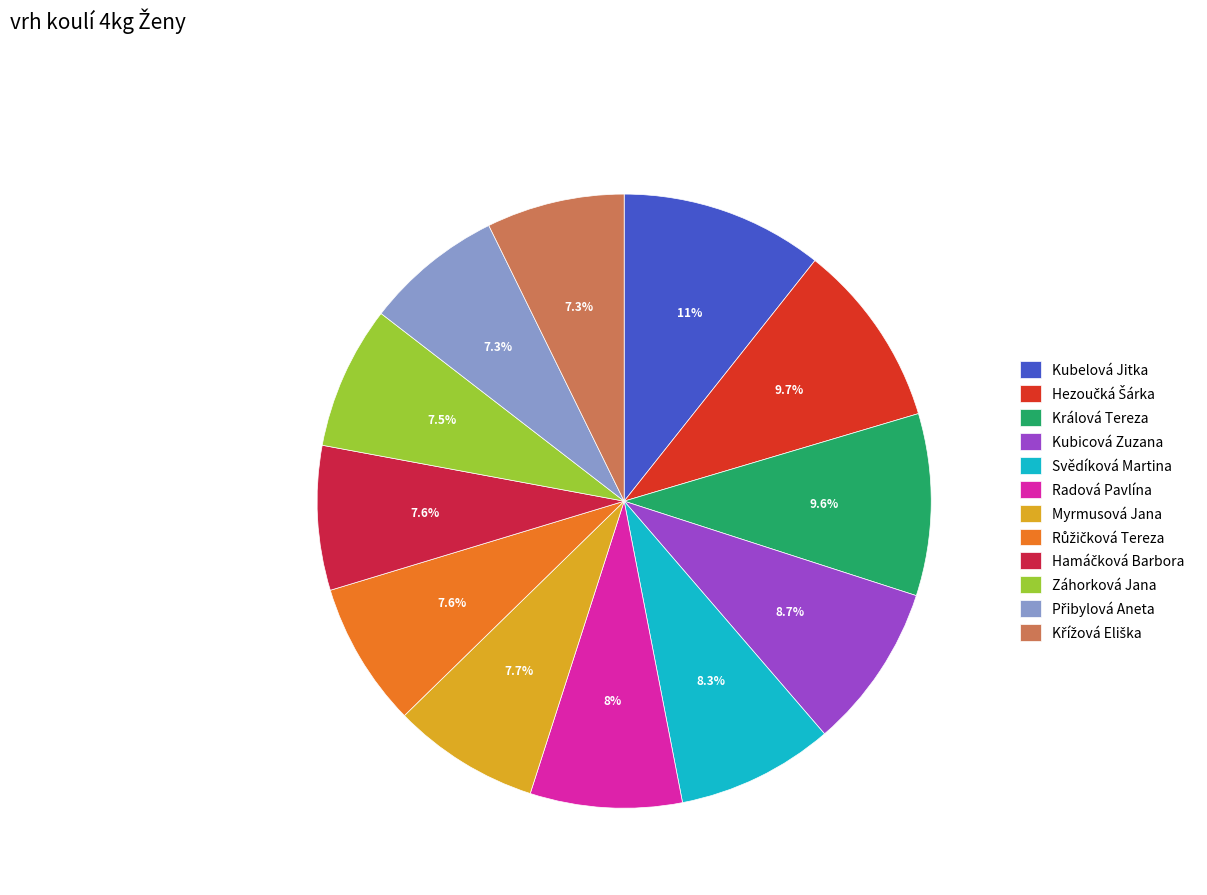

Which category has the biggest portion of the pie?

Kubelová Jitka